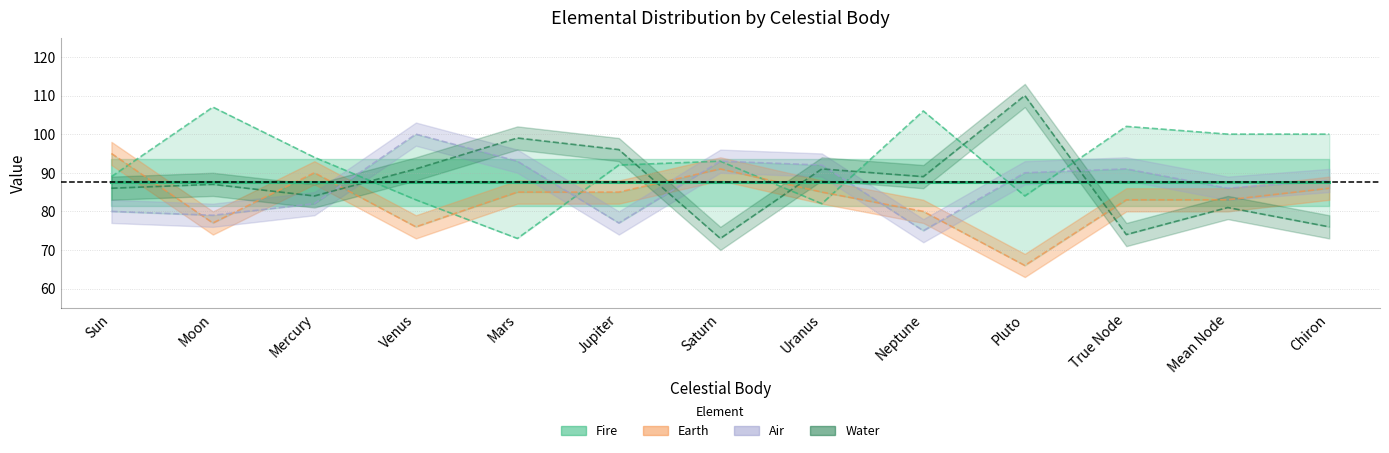

How many categories are shown in the chart?

13